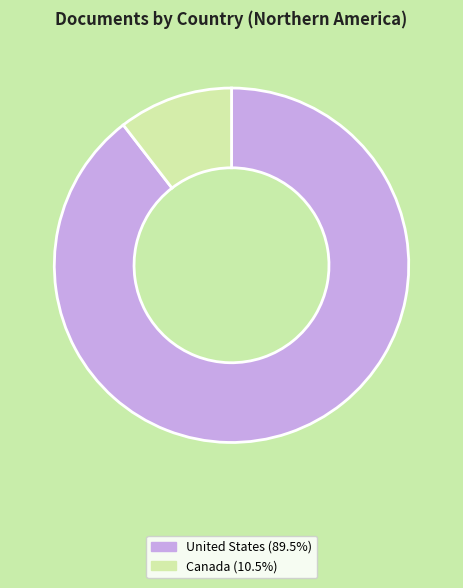

Combined, do United States (89.5%) and Canada (10.5%) account for over 50%?

Yes